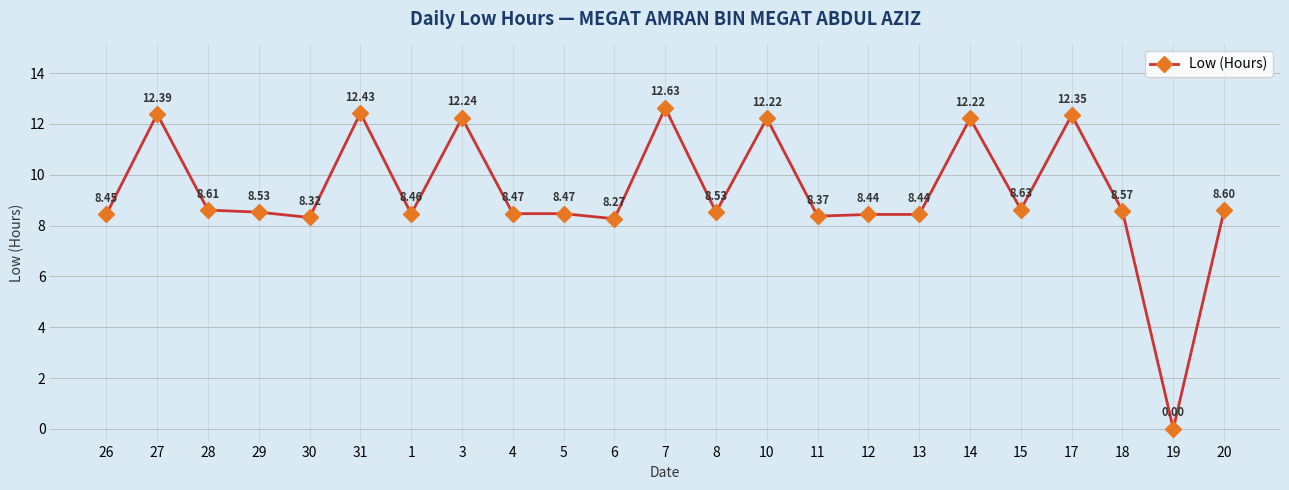

What is the label of the 21st point from the left?

18